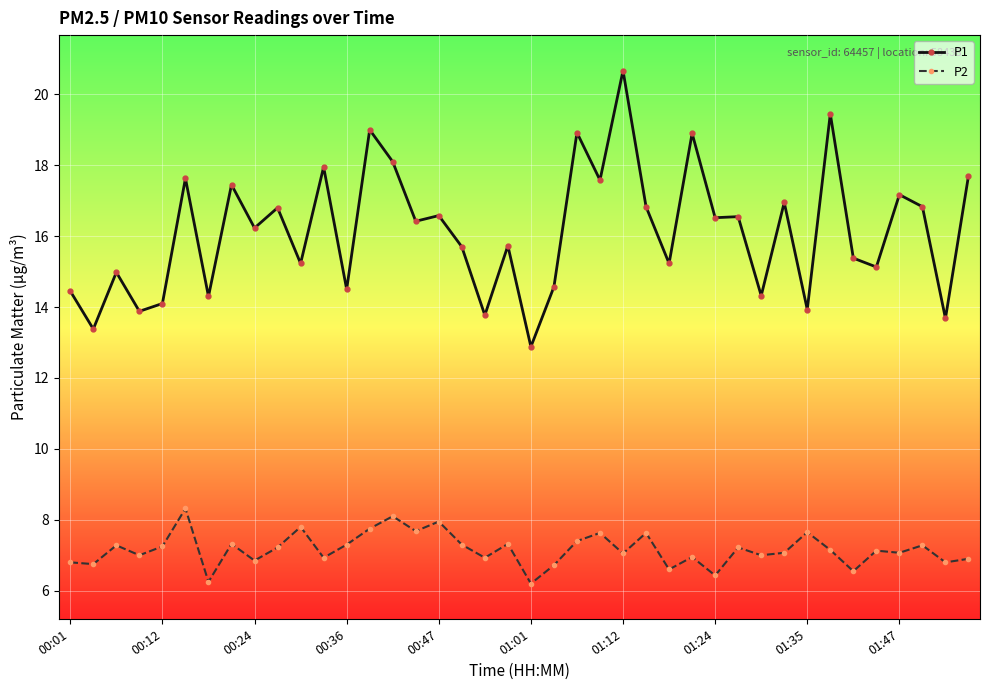

What is the value of the P2 point at the 21st from the left?

6.2